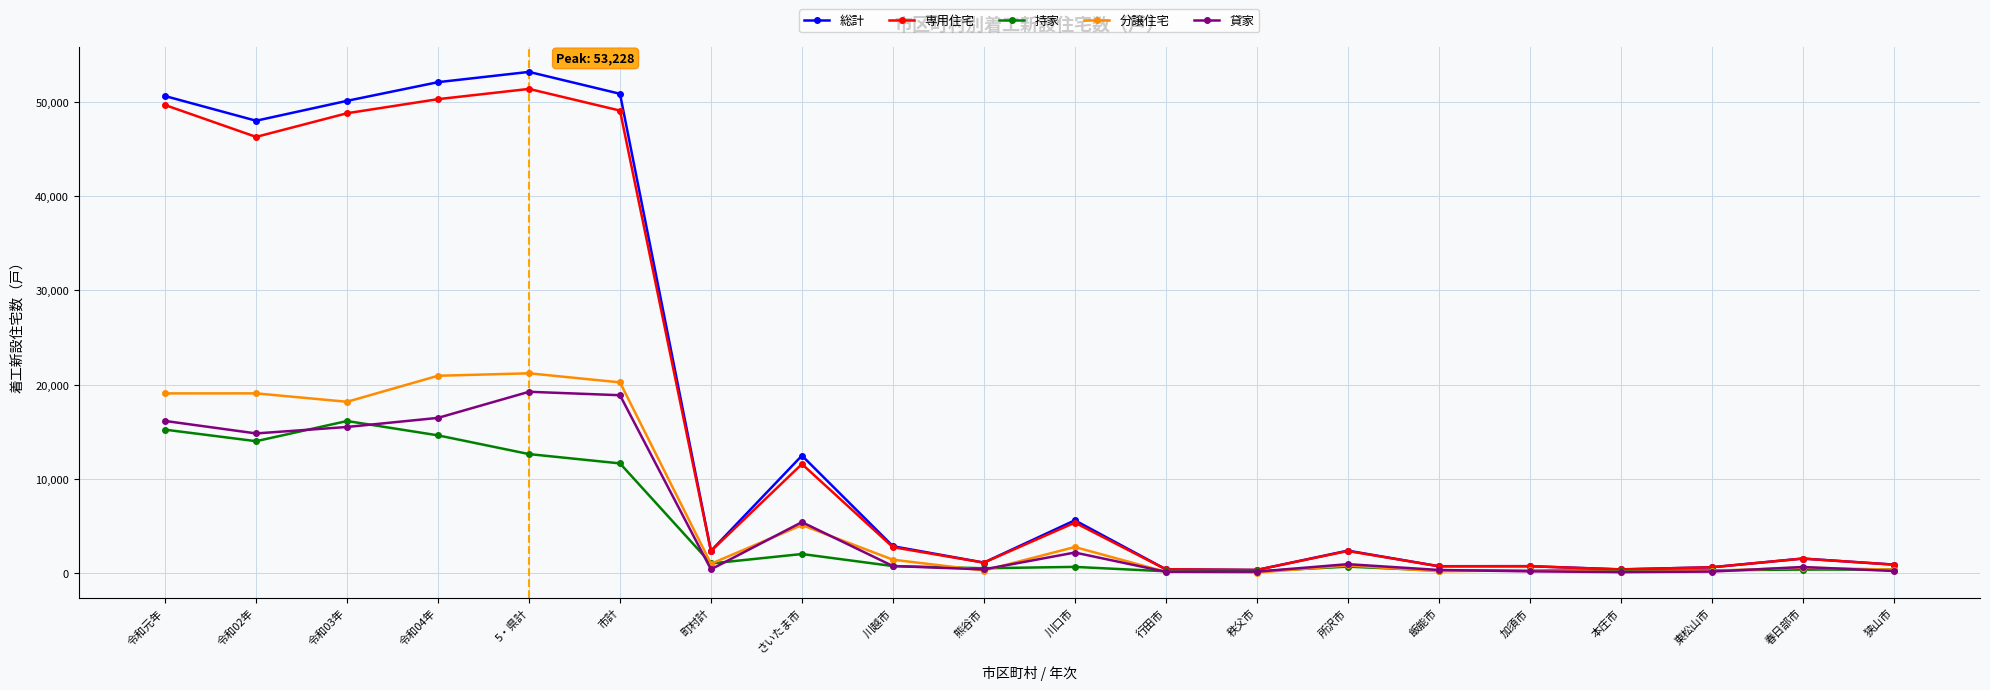

What is the label of the 6th point from the left?

市計